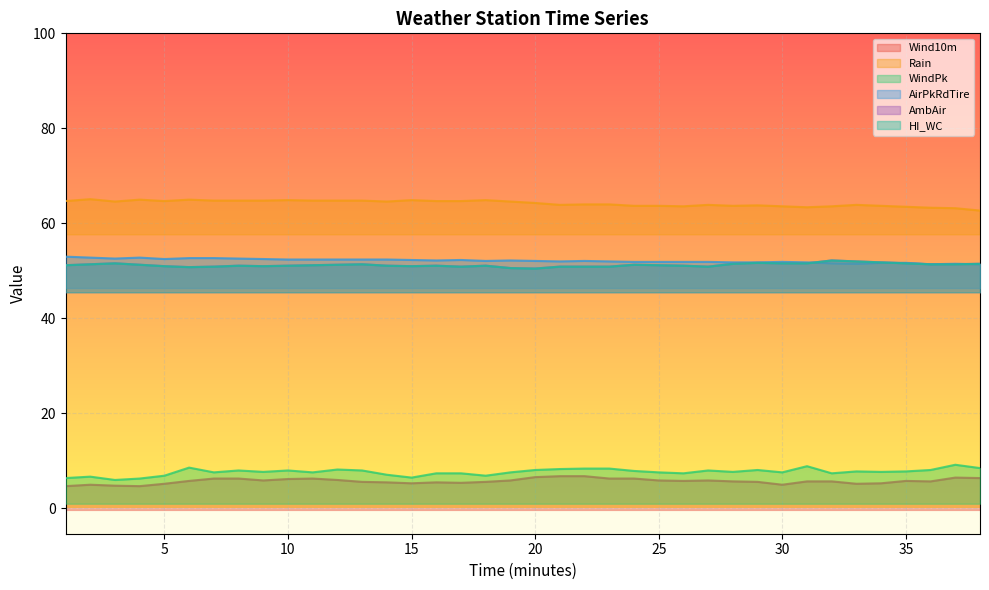

How many times do HI_WC and AirPkRdTire cross each other?

3